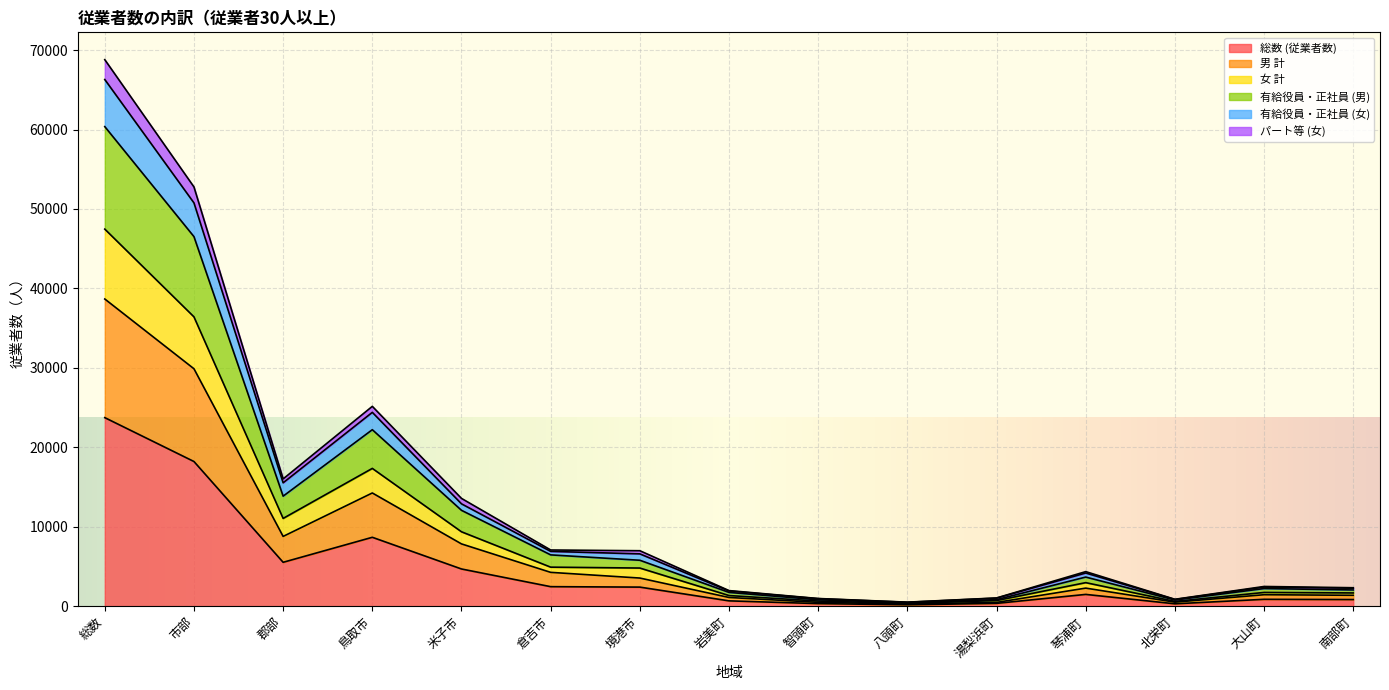

At which label does 総数 (従業者数) reach its peak?

総数